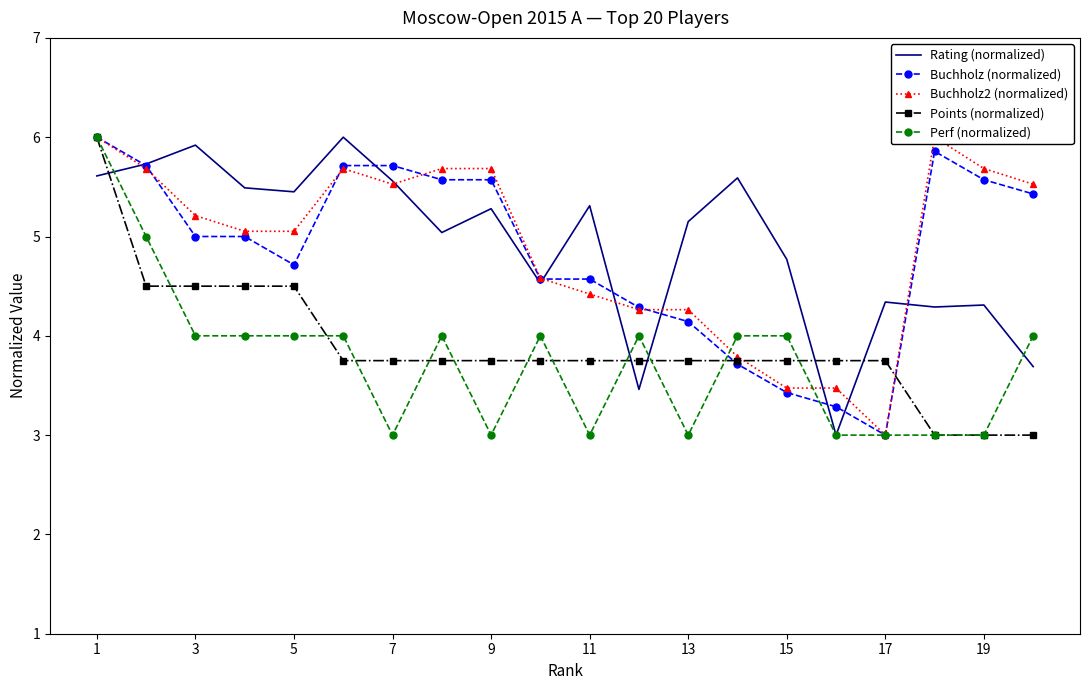

Is it true that Points (normalized) equals 4.5 at 5?

True